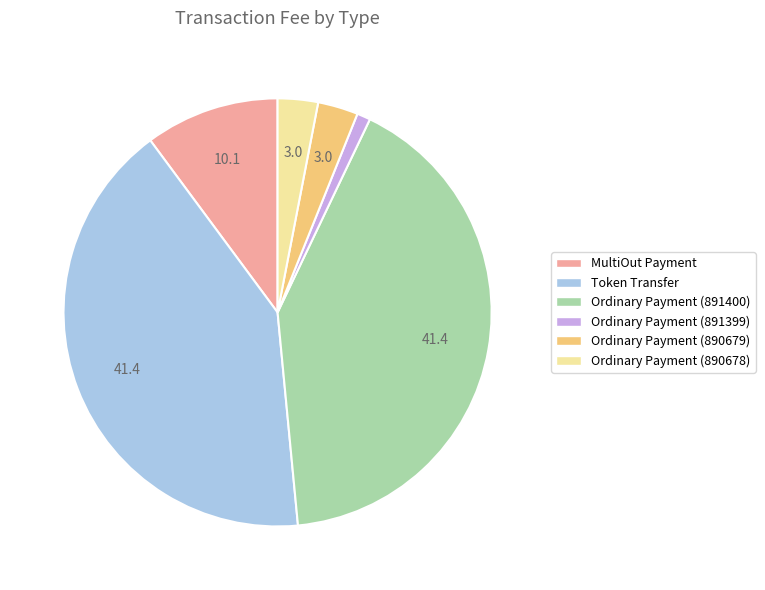

Is it true that Ordinary Payment (891400) is 41% of the pie?

True